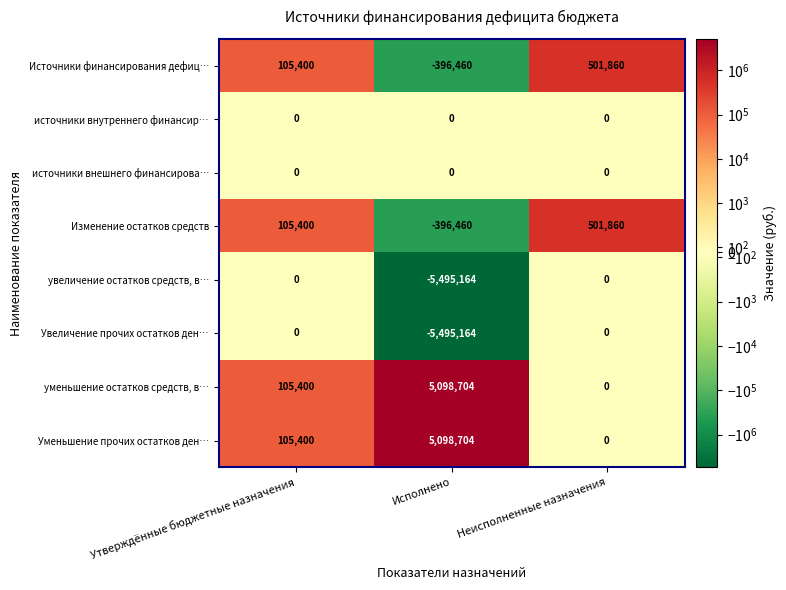

What is the total value across all series at Исполнено?

-1585840